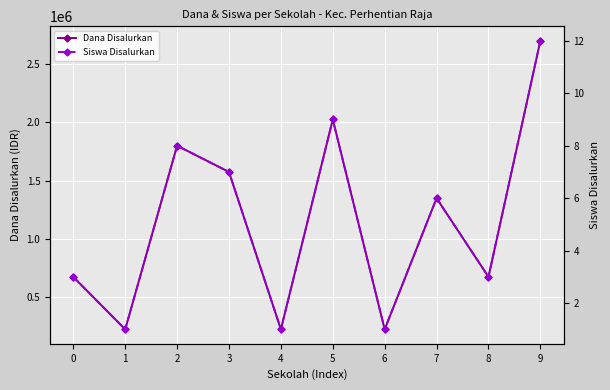

Reading left to right, list all the values displayed in this chart.

Dana Disalurkan: 0=675000	1=225000	2=1800000	3=1575000	4=225000	5=2025000	6=225000	7=1350000	8=675000	9=2700000
Siswa Disalurkan: 0=3	1=1	2=8	3=7	4=1	5=9	6=1	7=6	8=3	9=12